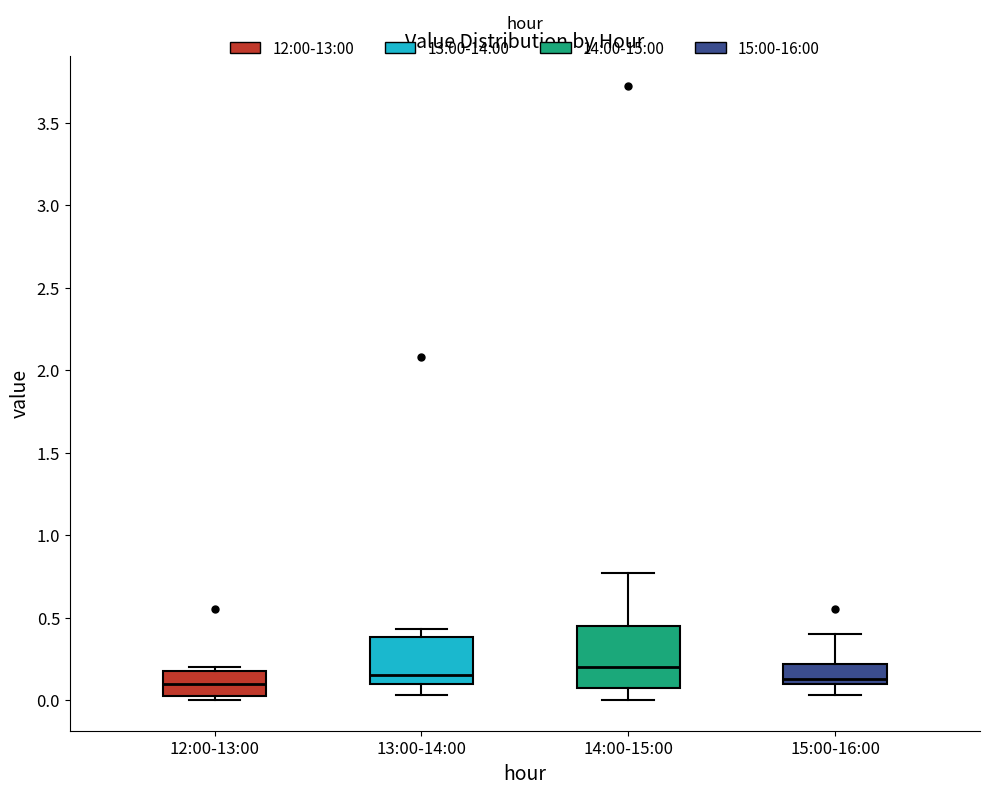

Where is the lower edge of the box for 12:00-13:00 on the y-axis? The values are not printed on the chart, so give them approximately, as read against the axis.

0.00